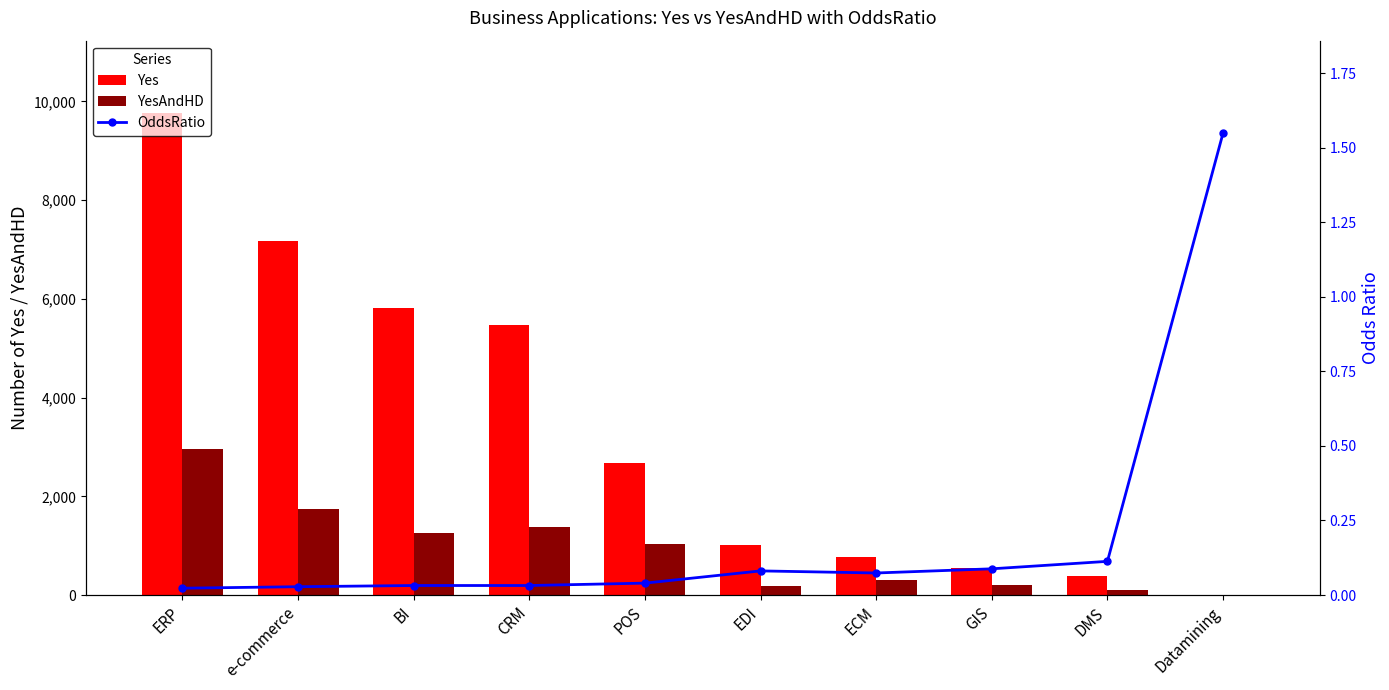

Reading left to right, list all the values displayed in this chart.

Yes: 9766.0	7166.0	5819.0	5461.0	2681.0	1014.0	771.0	545.0	377.0	2.0
YesAndHD: 2957.0	1744.0	1267.0	1371.0	1037.0	185.0	307.0	208.0	110.0	0.0
OddsRatio: 0.0	0.0	0.0	0.0	0.0	0.1	0.1	0.1	0.1	1.5